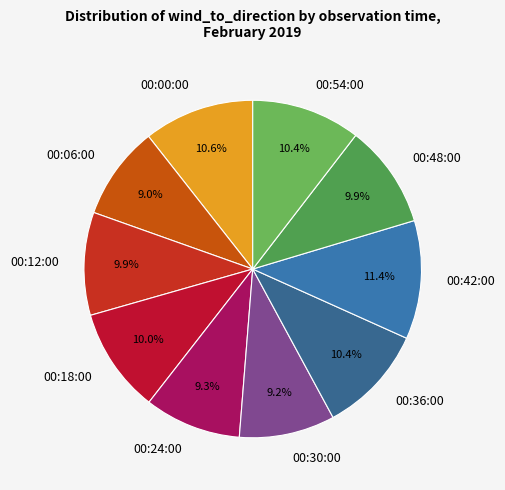

Is the sum of 00:00:00 and 00:12:00 greater than half?

No